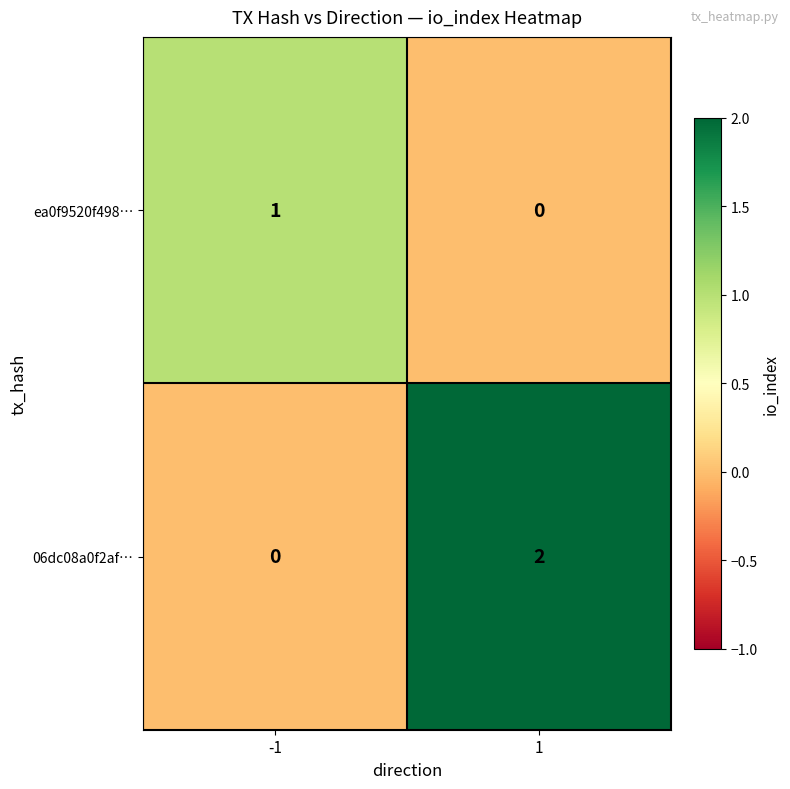

What is the spread (max minus min) of values at -1?

1